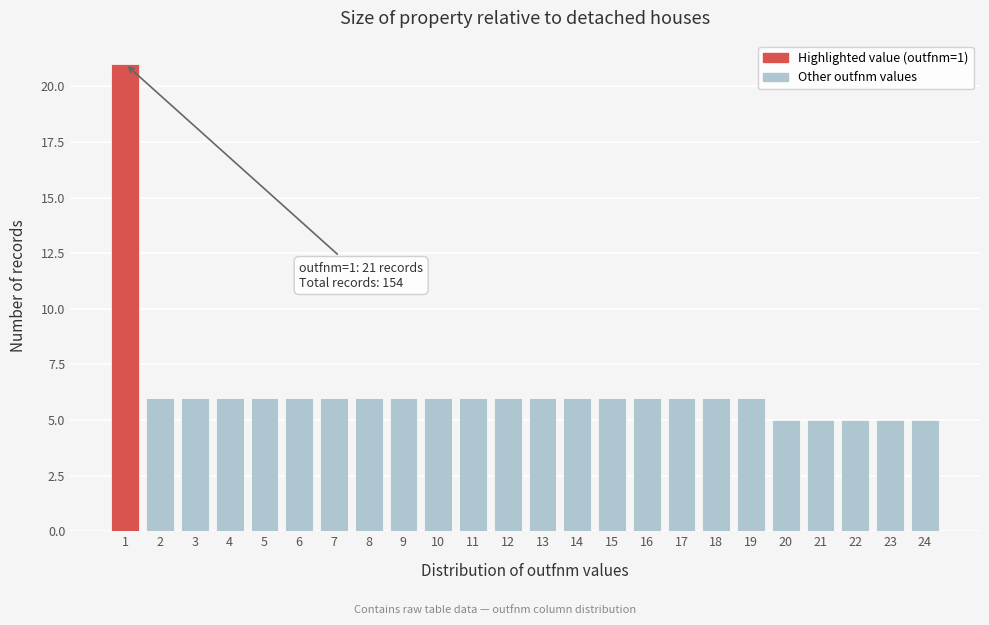

Reading left to right, transcribe all the data shown in this chart.

21	6	6	6	6	6	6	6	6	6	6	6	6	6	6	6	6	6	6	5	5	5	5	5